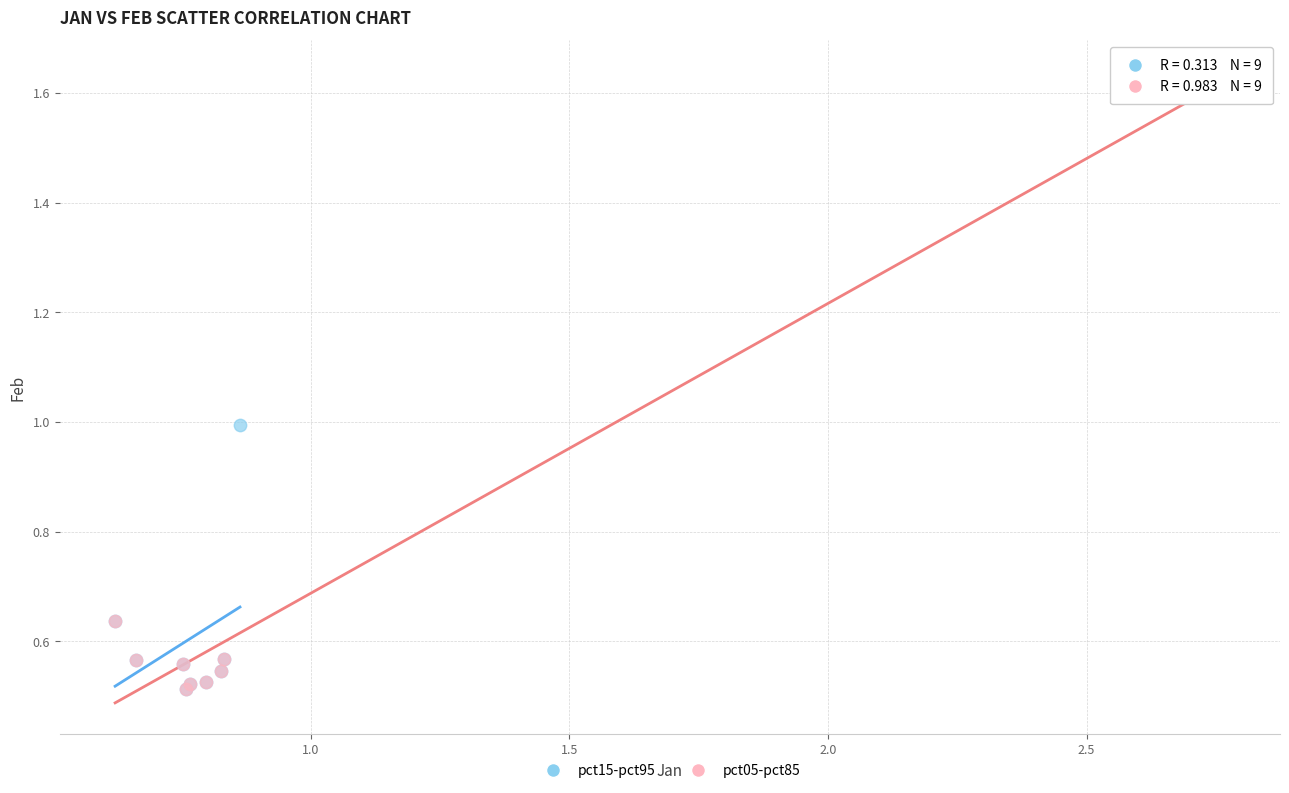

Which series reaches the maximum Y coordinate?

pct05-pct85